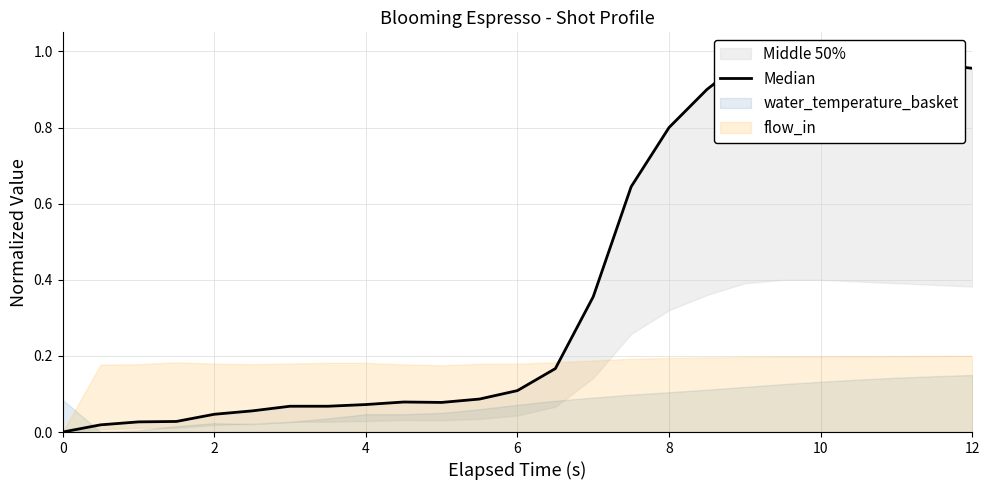

What is the difference between the second highest and second lowest values?

1.0